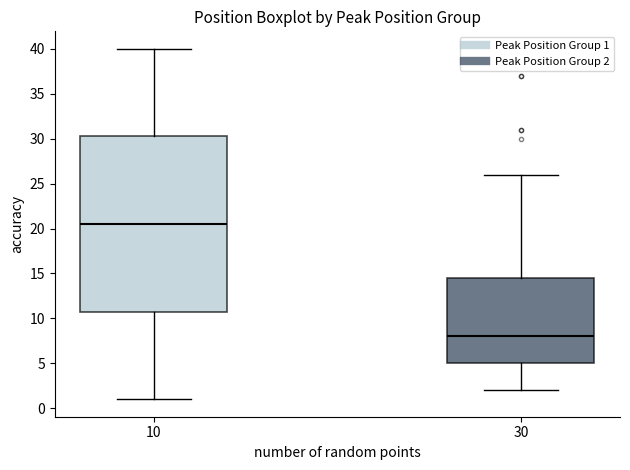

Reading left to right, transcribe this box plot: for each box, give where its median line is, the range the box spans, and where its two whiskers end, as read against the y-axis. The values are not printed on the chart, so give them approximately, as read against the axis.

10: median 20.5, box 11.0 to 30.5, whiskers 1.0 to 40.0
30: median 8.0, box 5.0 to 14.5, whiskers 2.0 to 26.0